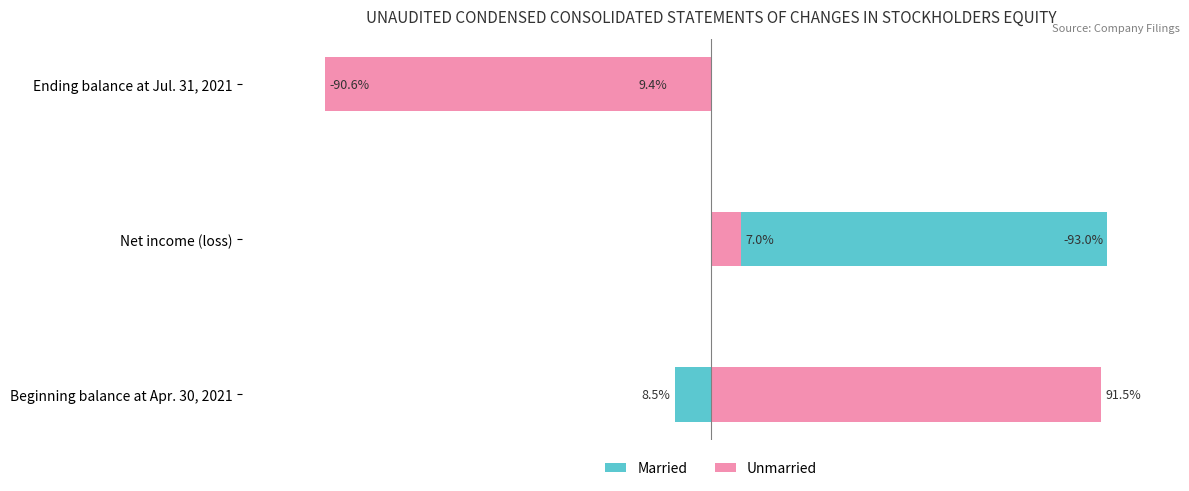

Which series has the largest total across all categories?

Unmarried